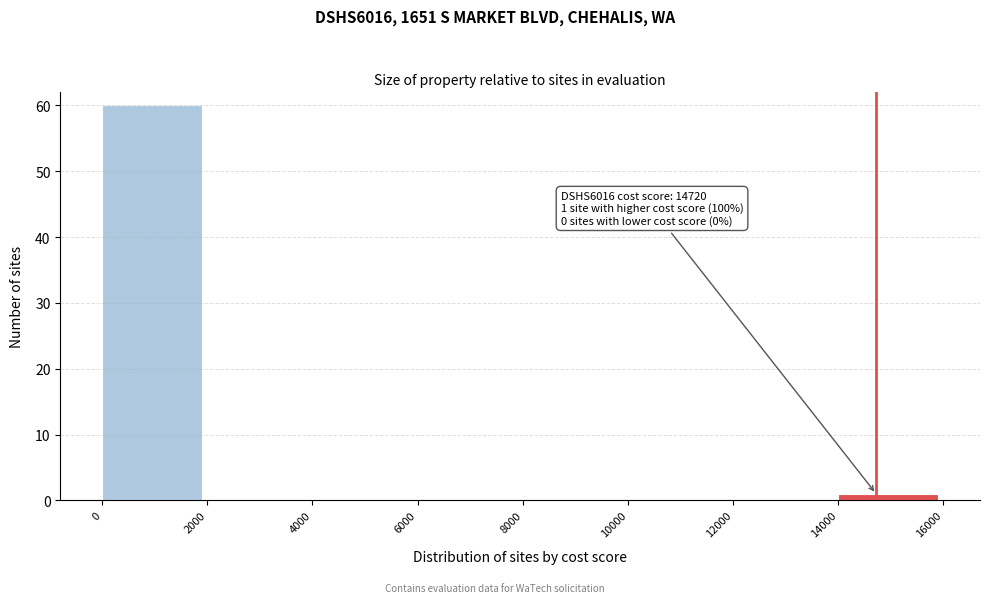

Which range on the x-axis has the tallest bar?

0 to 2000